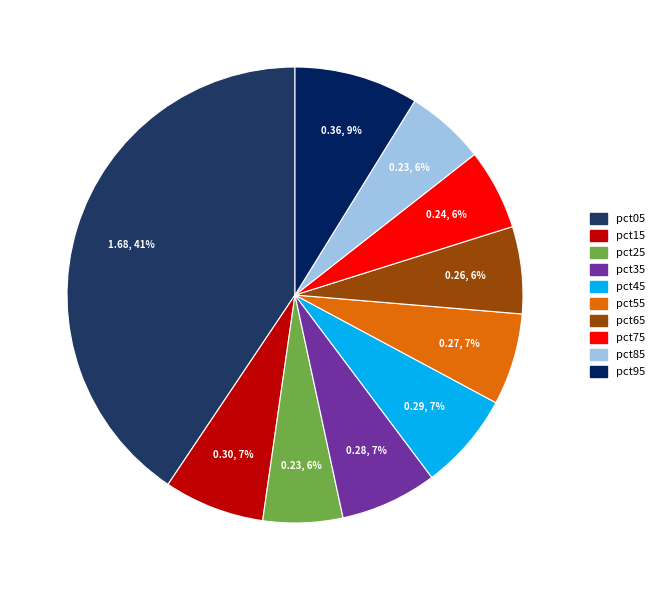

Which category has the biggest portion of the pie?

pct05